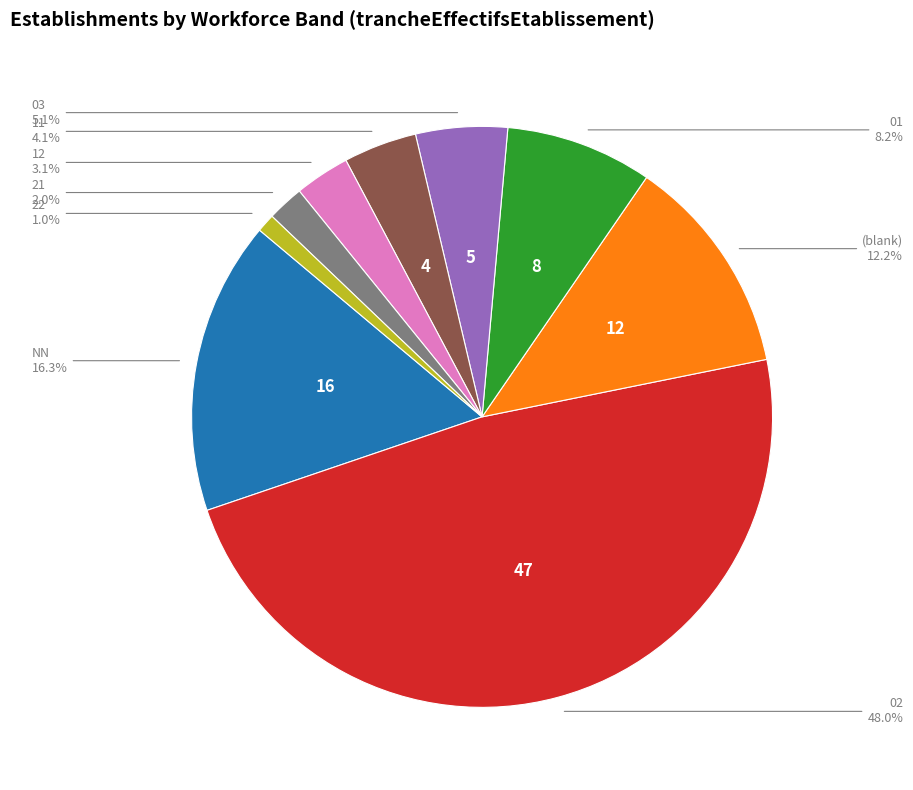

Is there a majority slice in this chart?

No